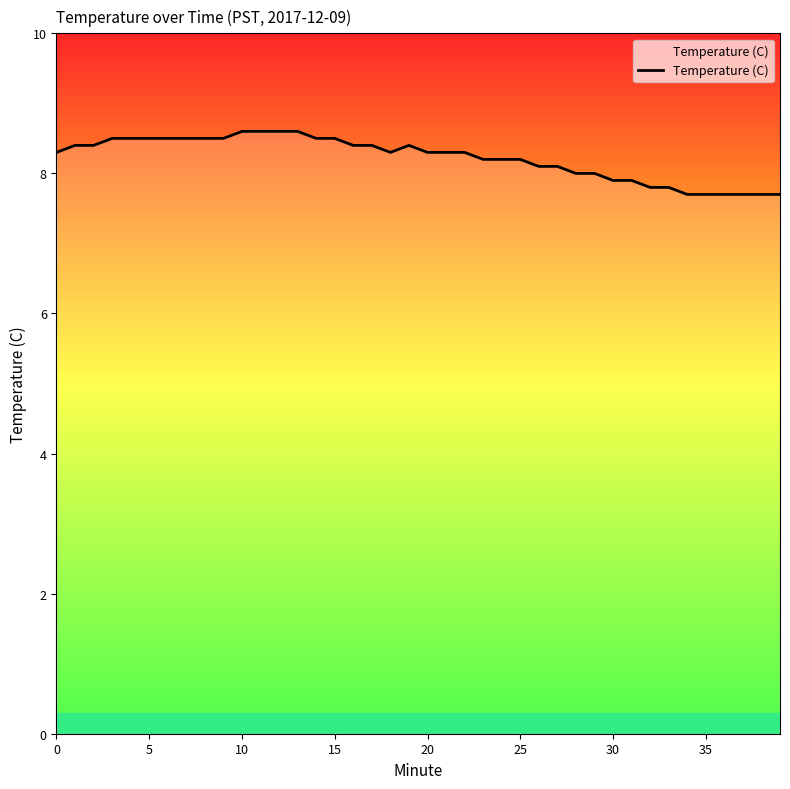

What is the minimum value shown in the chart?

7.7